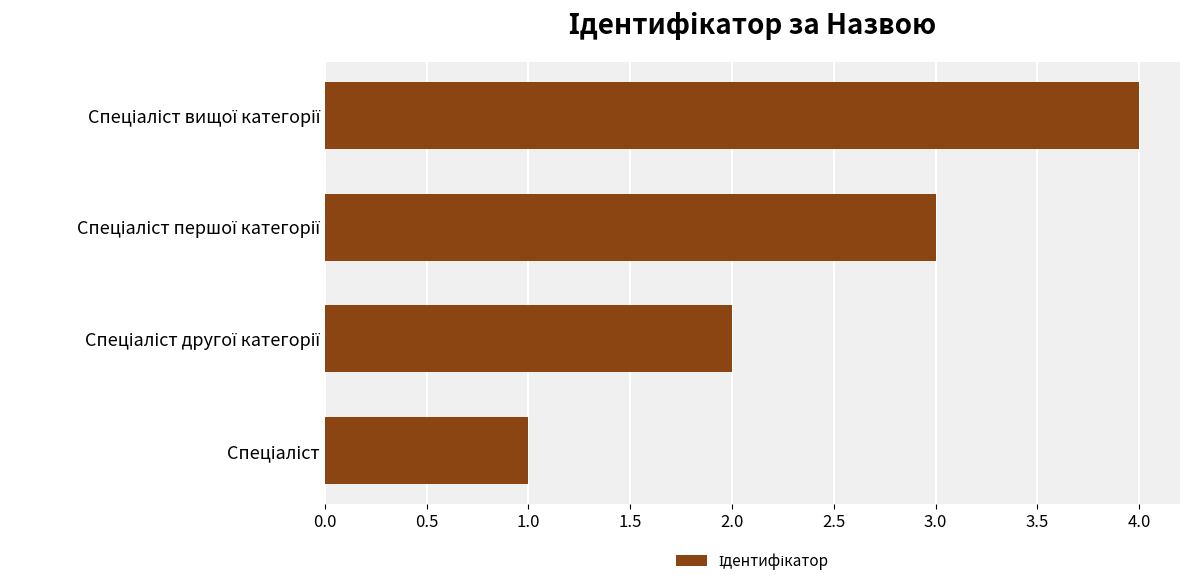

What is the sum of all values?

10